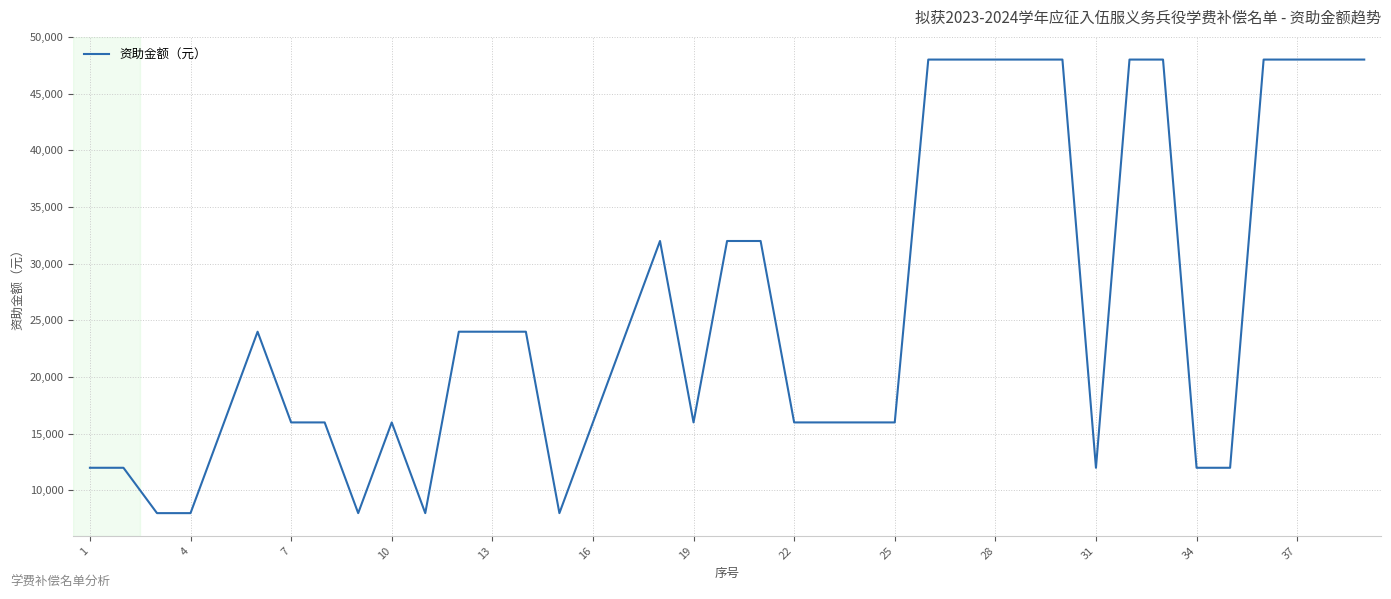

What is the greatest value displayed?

48000